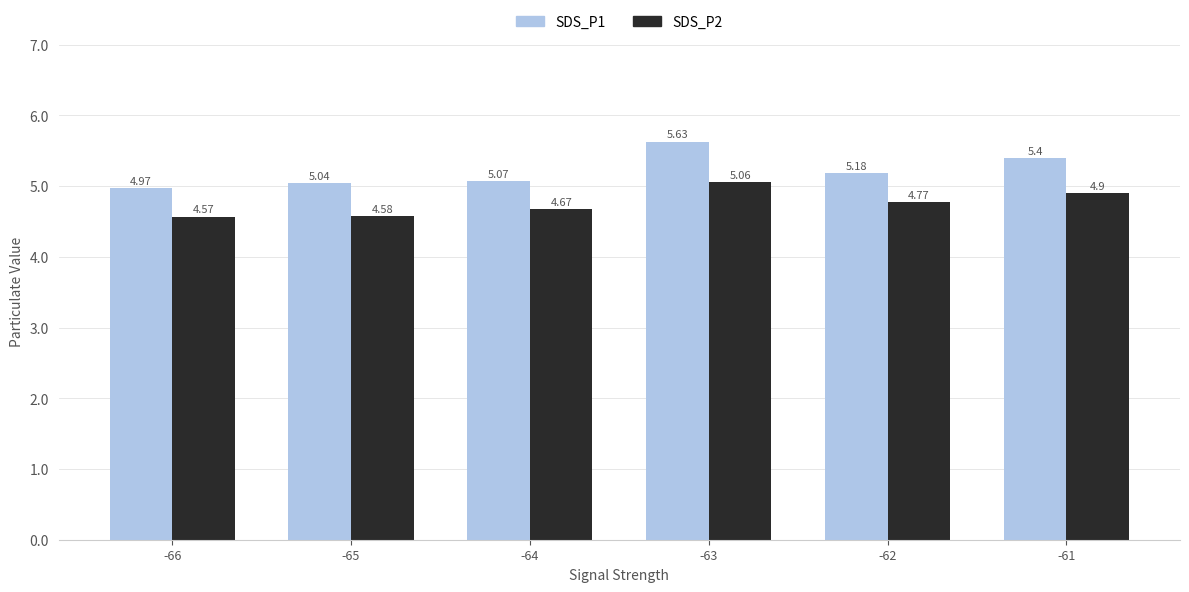

What is the sum of all SDS_P1 values?

31.3